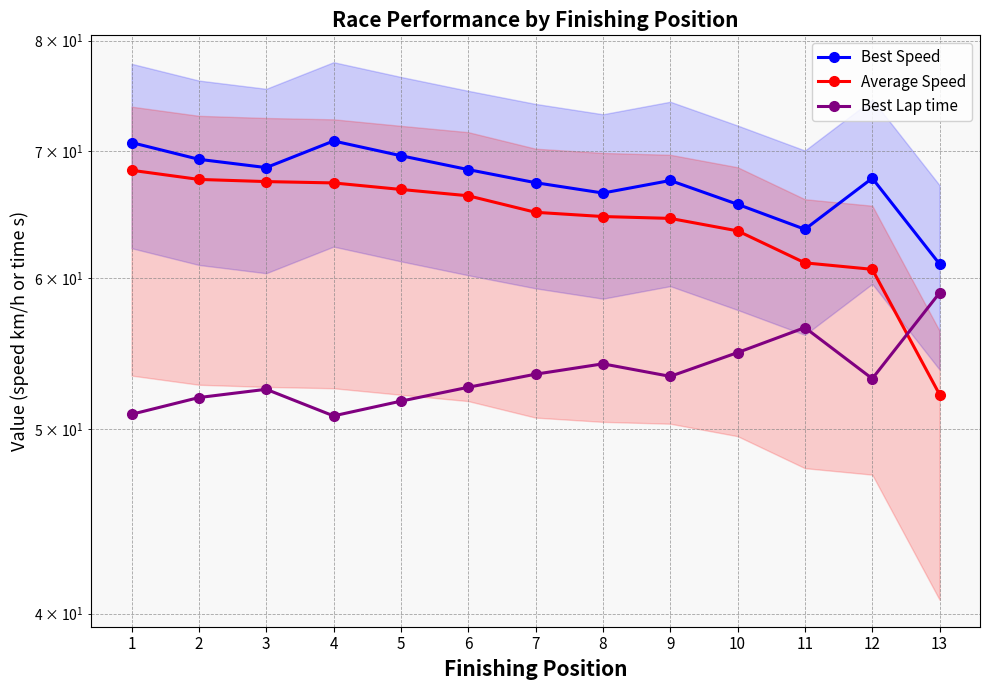

What is the difference between the maximum and second lowest values in the Best Lap time series?

8.1